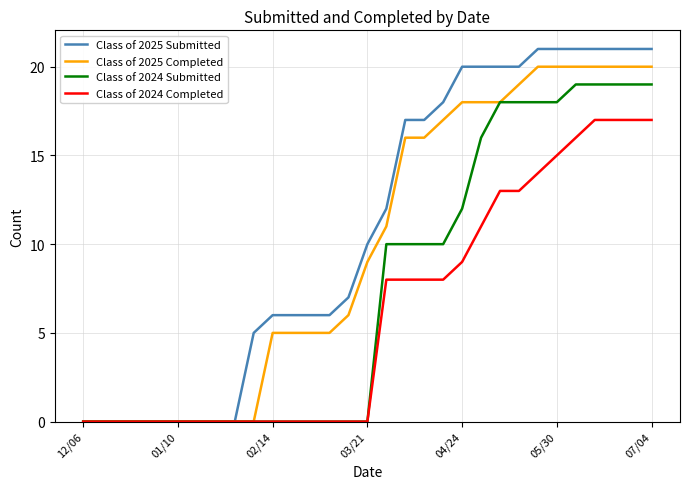

List the series in order of their peak value, lowest first.

Class of 2024 Completed, Class of 2024 Submitted, Class of 2025 Completed, Class of 2025 Submitted